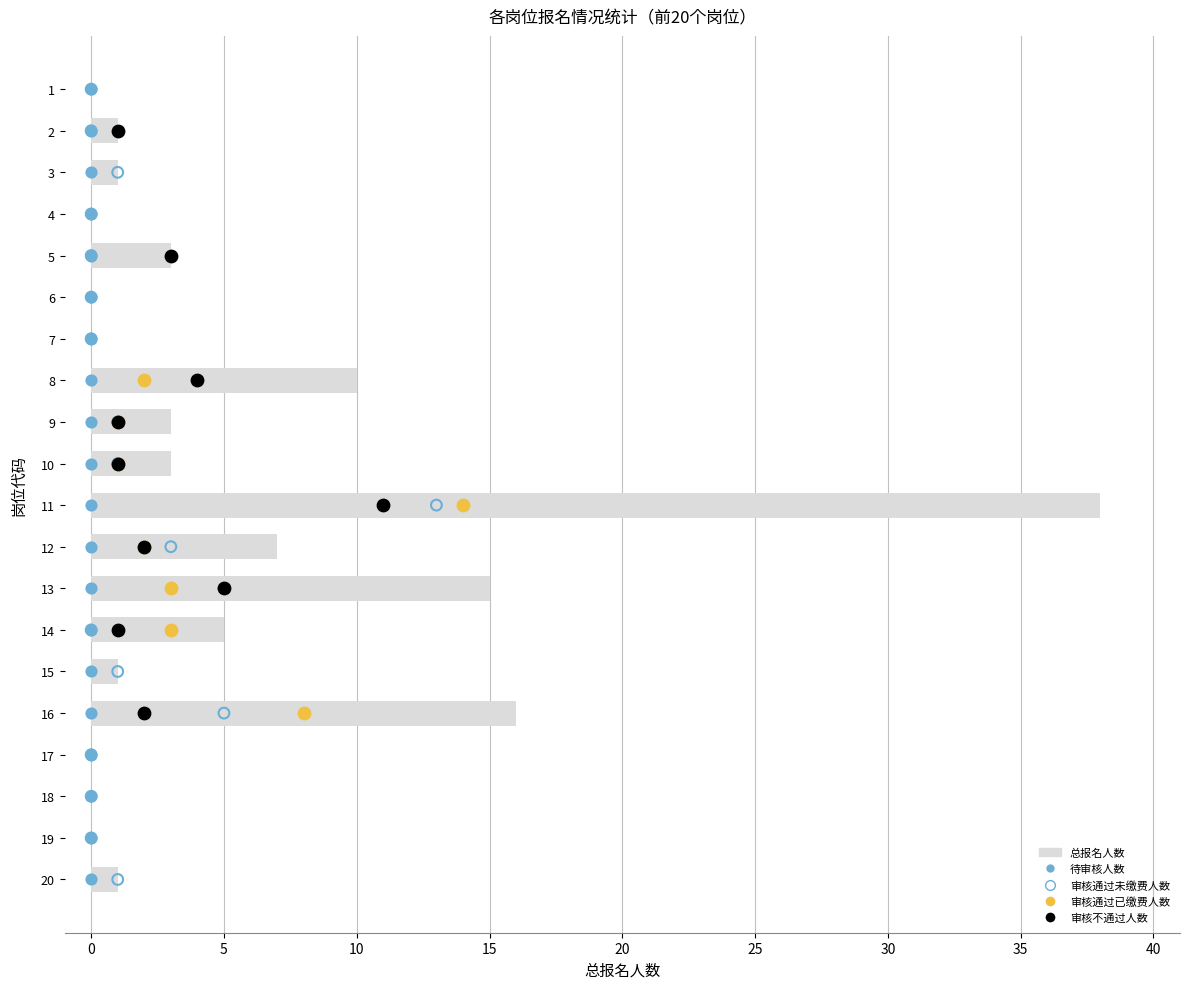

What is the change in value from −5 to 35?

+8